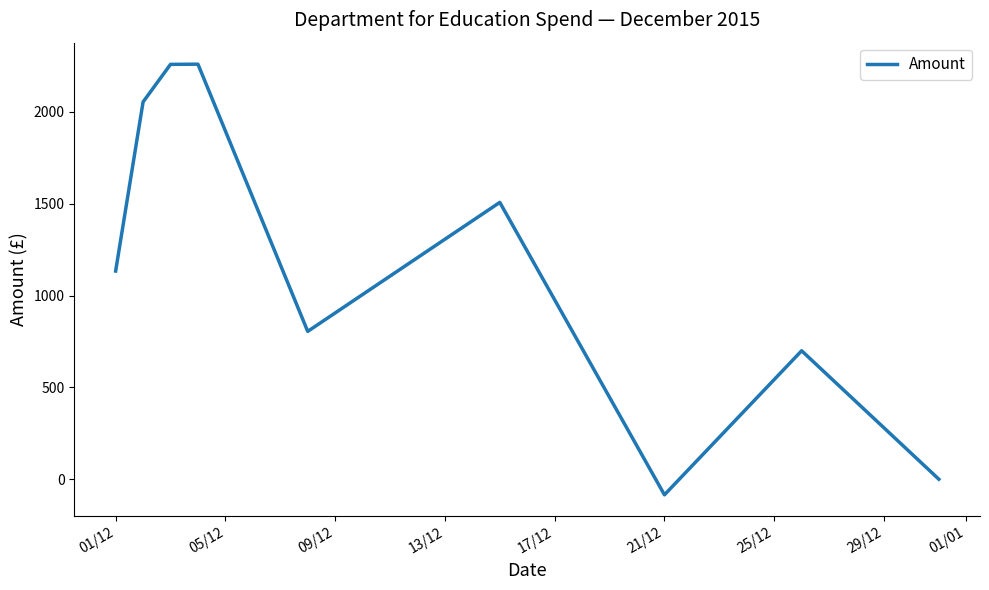

At which label does the data first exceed 804?

01/12